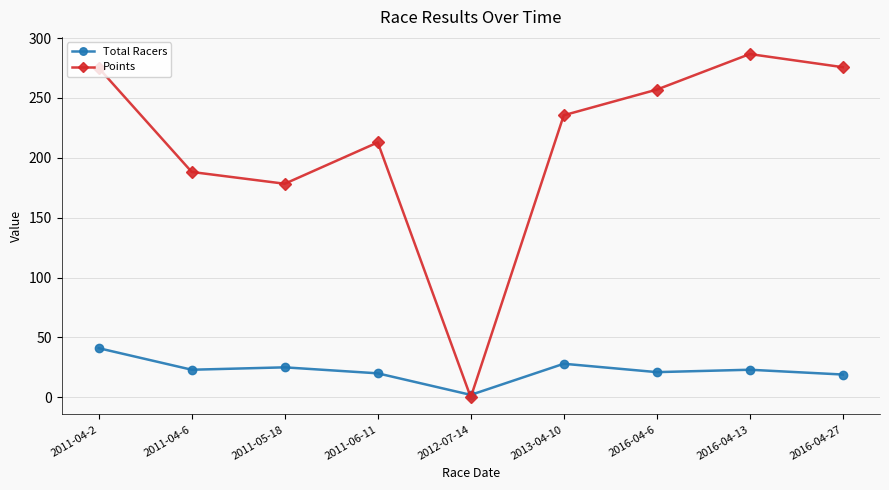

Which series has the largest total across all categories?

Points